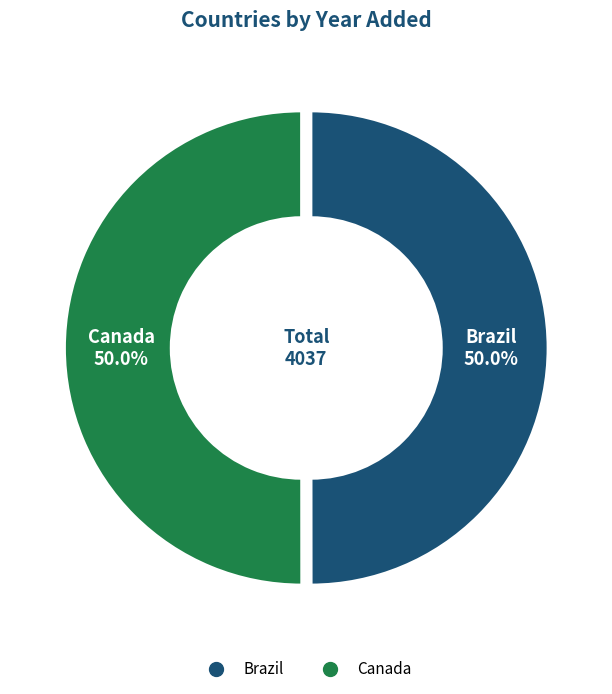

How many slices are in this pie chart?

2